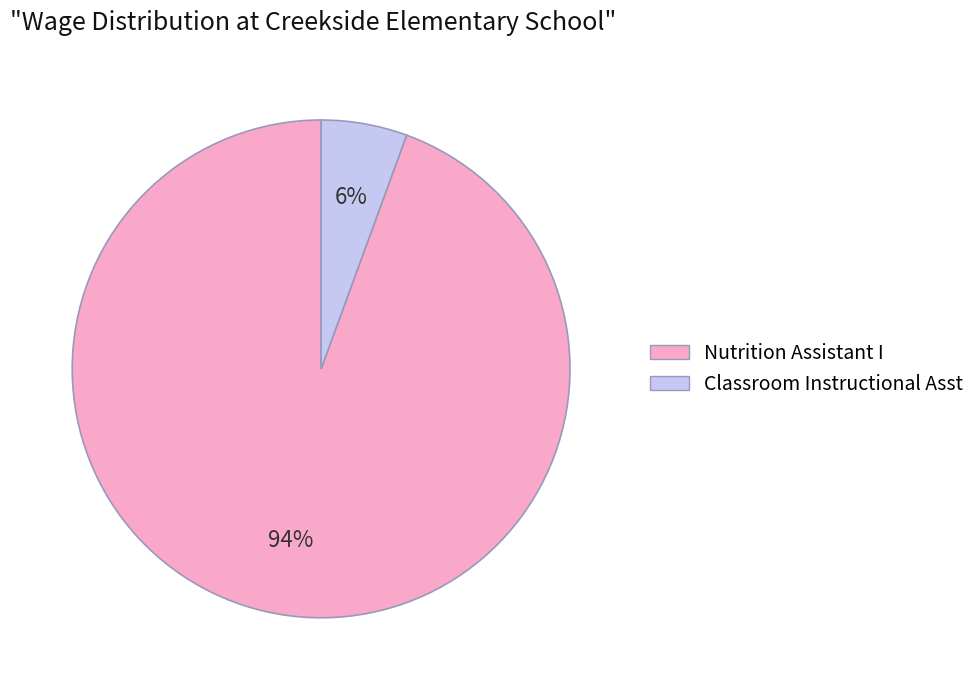

Which category accounts for the majority?

Nutrition Assistant I